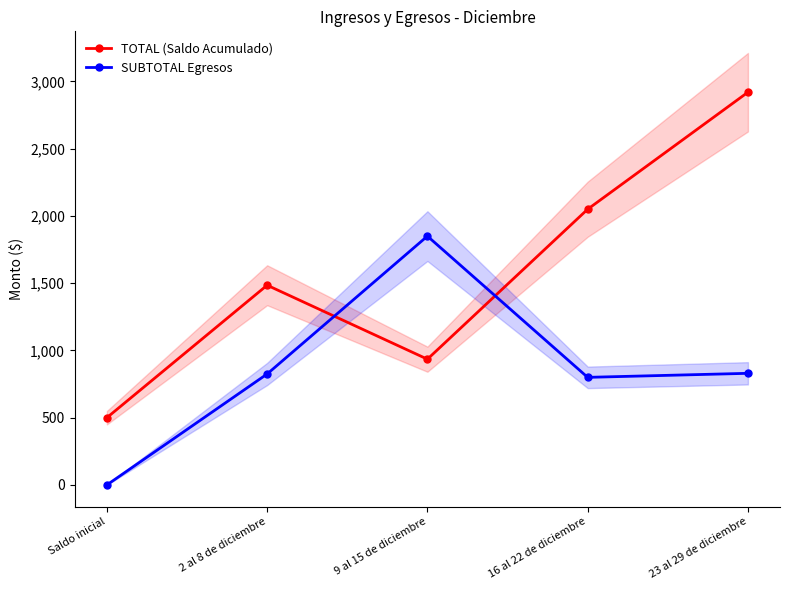

What position from the left is 16 al 22 de diciembre?

4